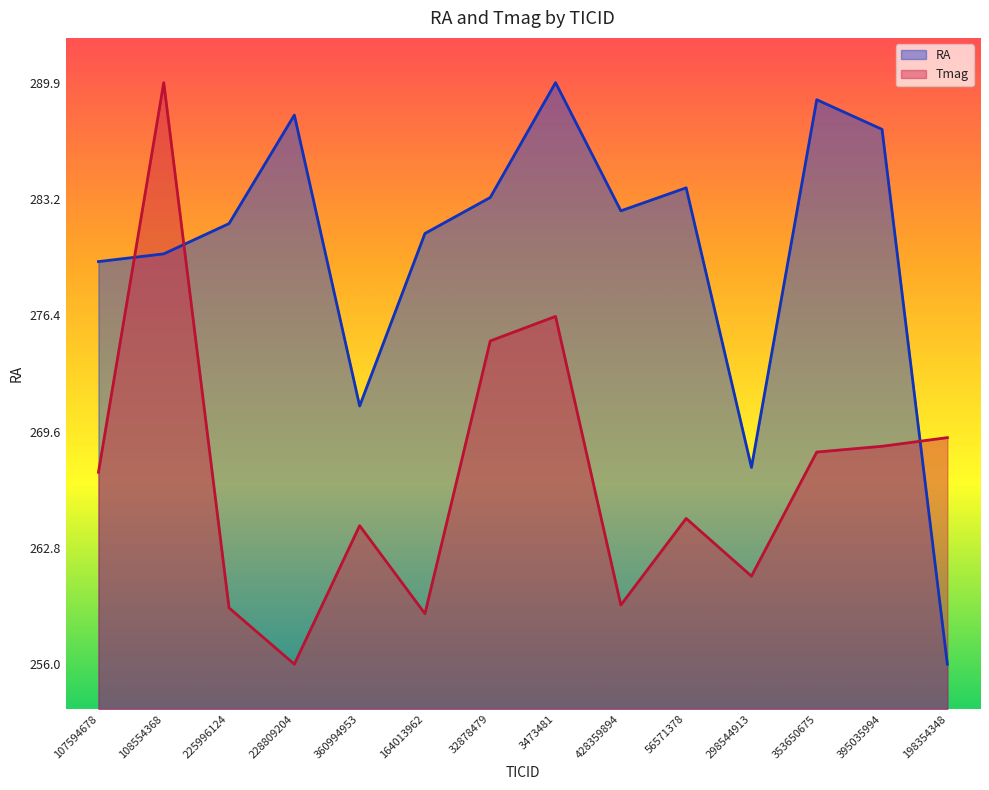

What are all the series names shown in the legend?

RA, Tmag